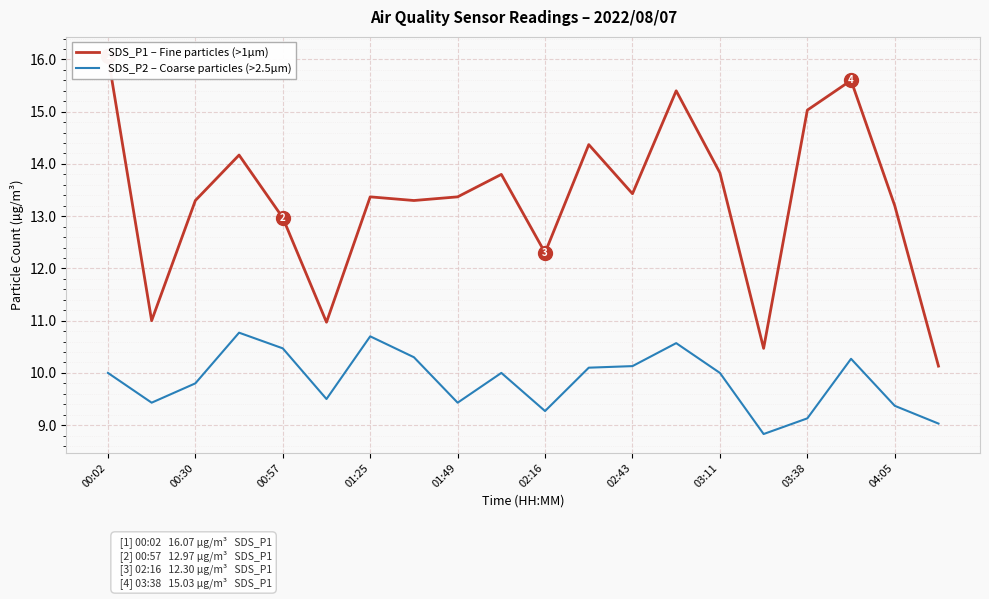

The value of SDS_P2 – Coarse particles (>2.5µm) at 15 is 8.8. True or false?

True